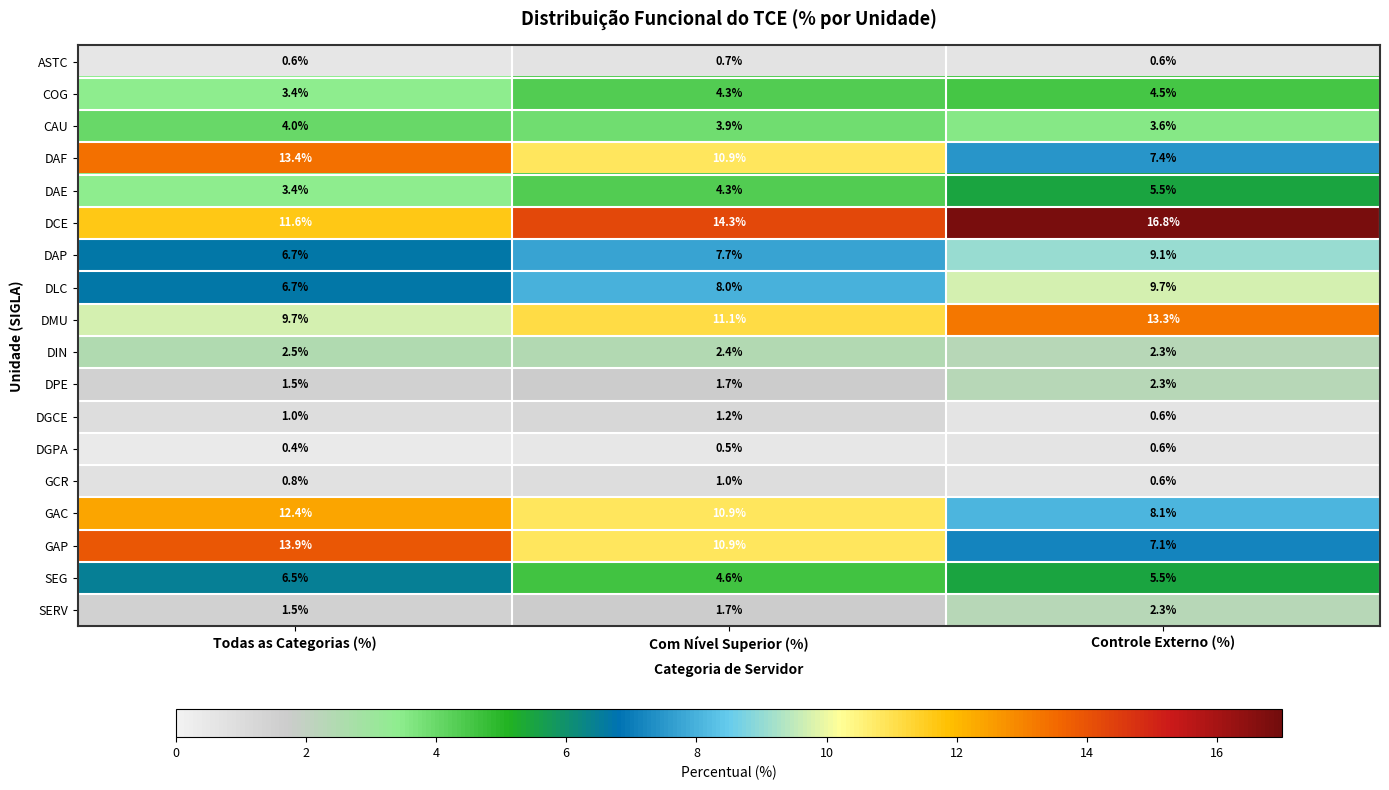

What is the maximum value shown in the chart?

16.8